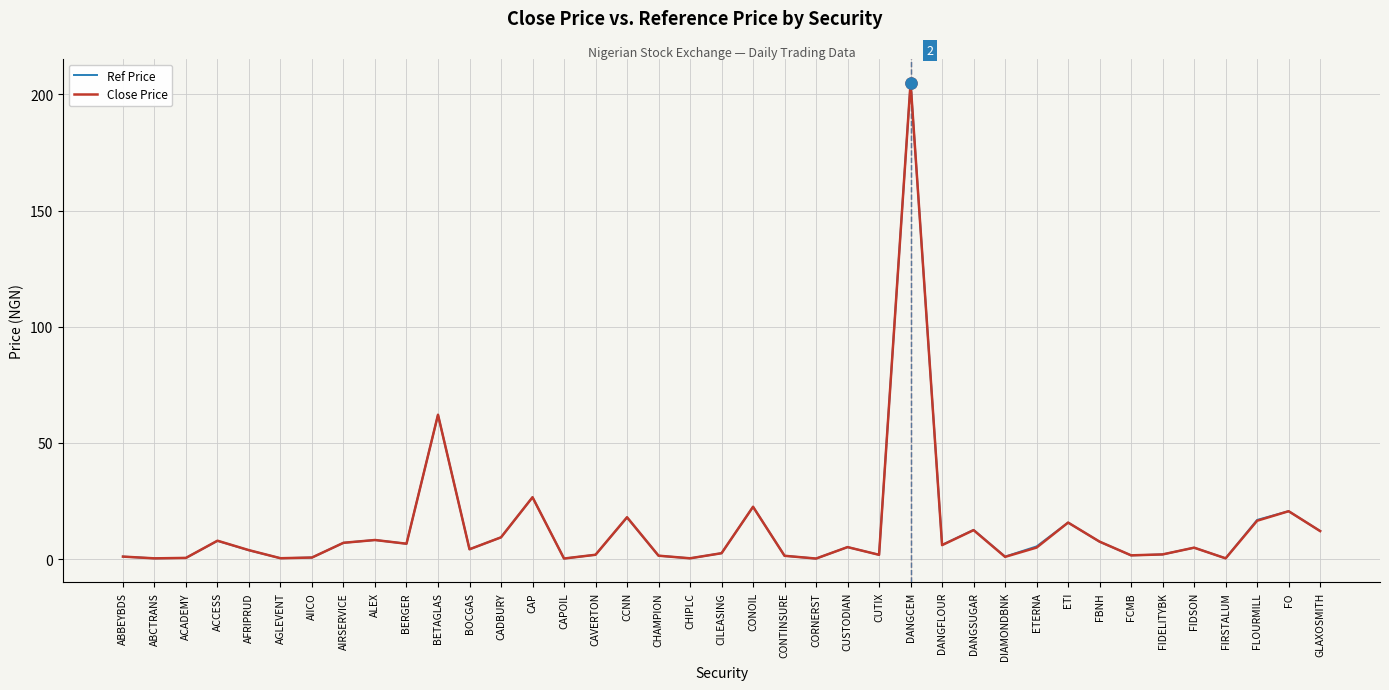

True or false: Close Price has a value of 4.9 at FIDSON.

True